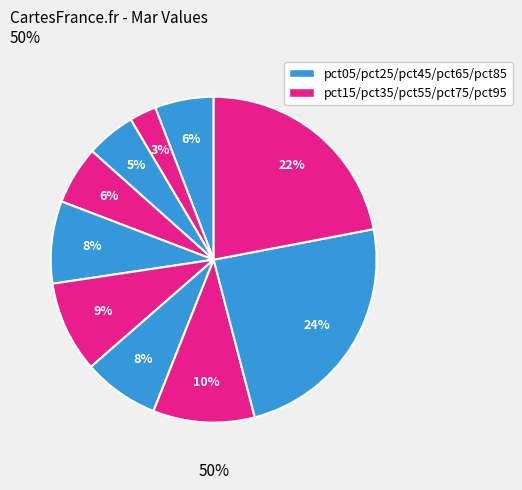

To the nearest percent, what is the average slice percentage?

10%